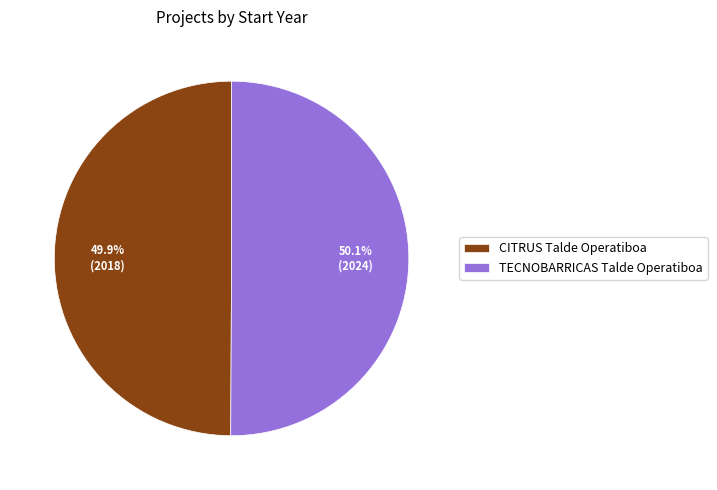

Combined, do TECNOBARRICAS Talde Operatiboa and CITRUS Talde Operatiboa account for over 50%?

Yes